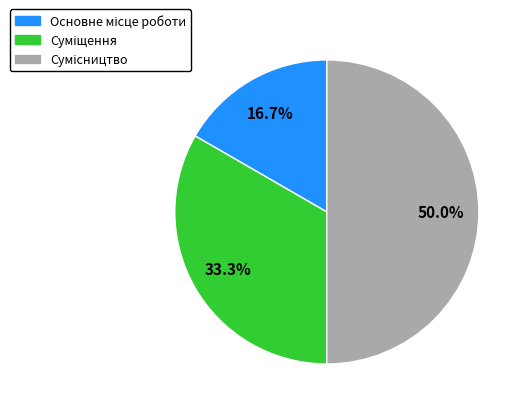

True or false: Сумісництво accounts for 42% of the total.

False